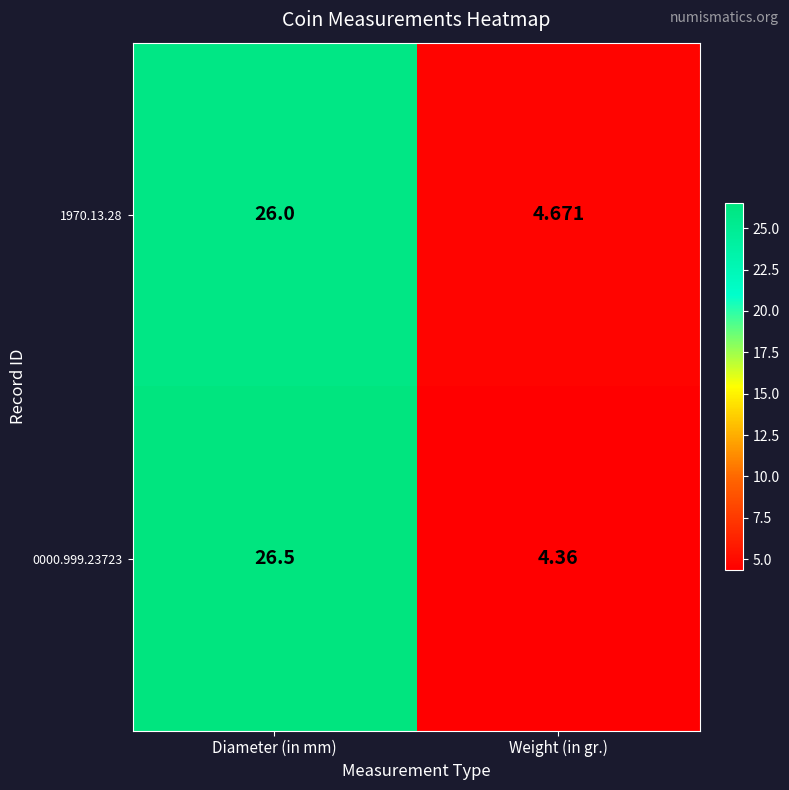

Between Diameter (in mm) and Weight (in gr.), which series saw the biggest shift?

0000.999.23723